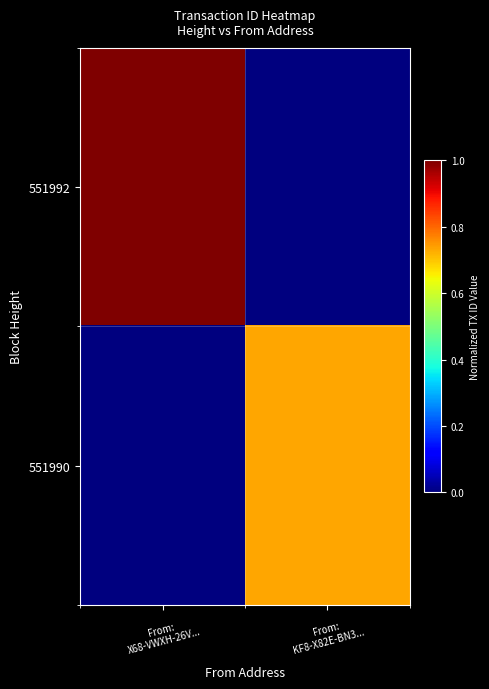

Reading right to left, what are all the values shown in this chart?

551992: From:
KF8-X82E-BN3...=0.0	From:
X68-VWXH-26V...=1.0
551990: From:
KF8-X82E-BN3...=0.7	From:
X68-VWXH-26V...=0.0